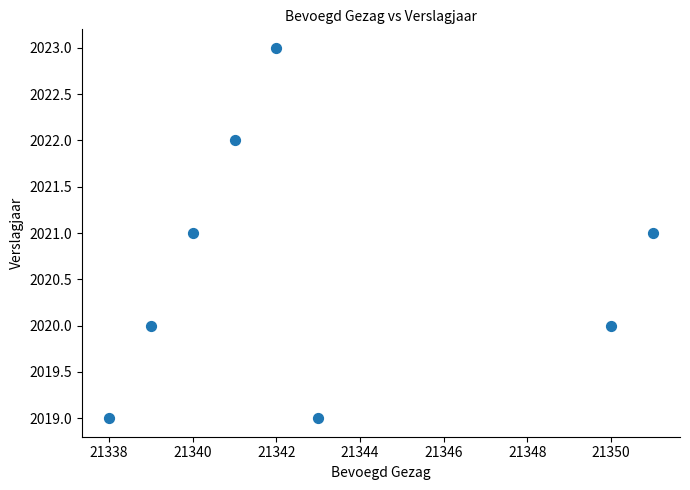

What is the range of Y values (max minus min)?

4